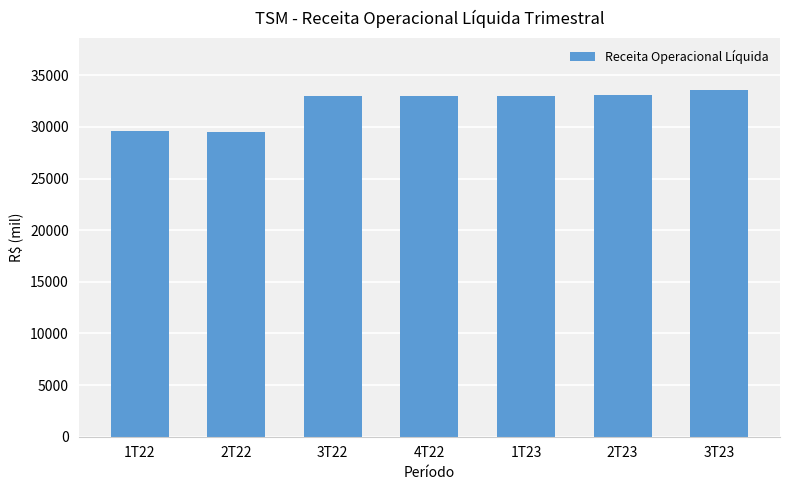

Read the value at 2T23, to the nearest 50.

33050